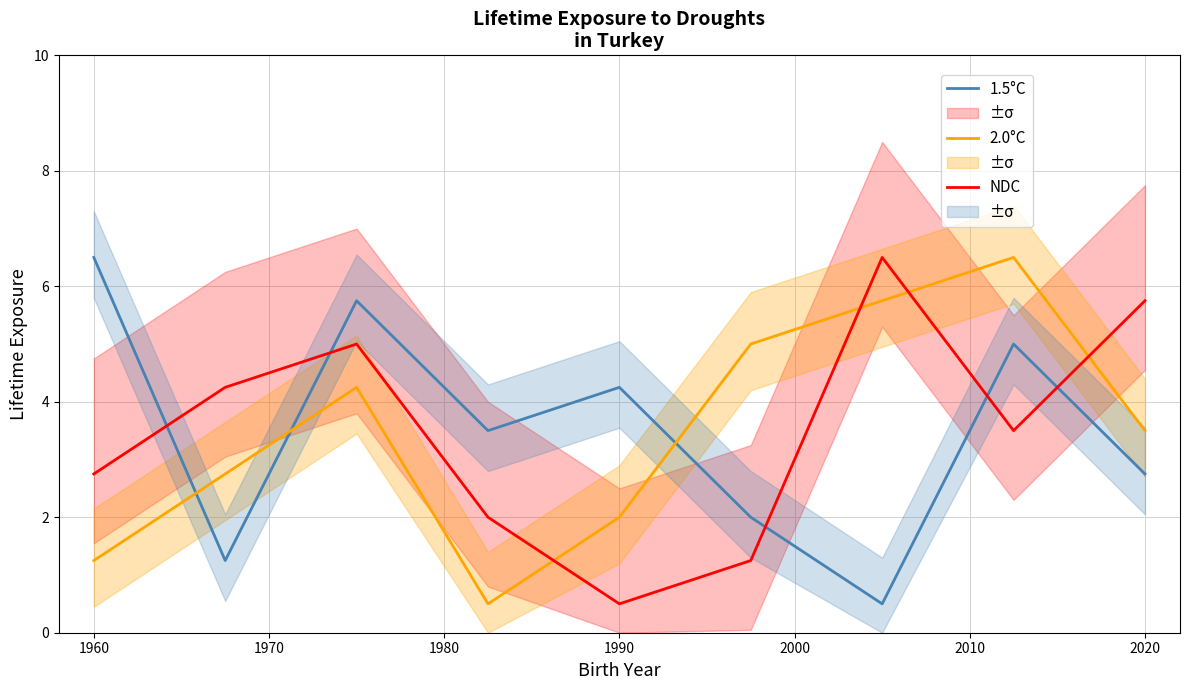

Is the value of 1.5°C at 1960 greater than the value of 2.0°C at 1990?

Yes